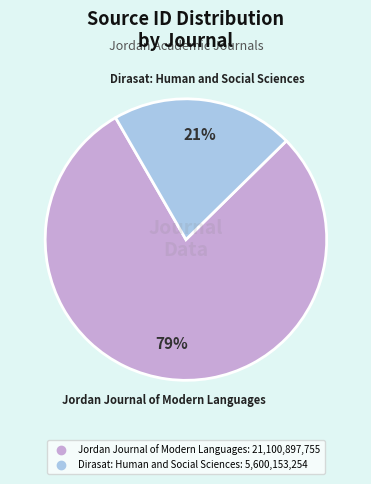

What is the majority slice?

Jordan Journal of Modern Languages